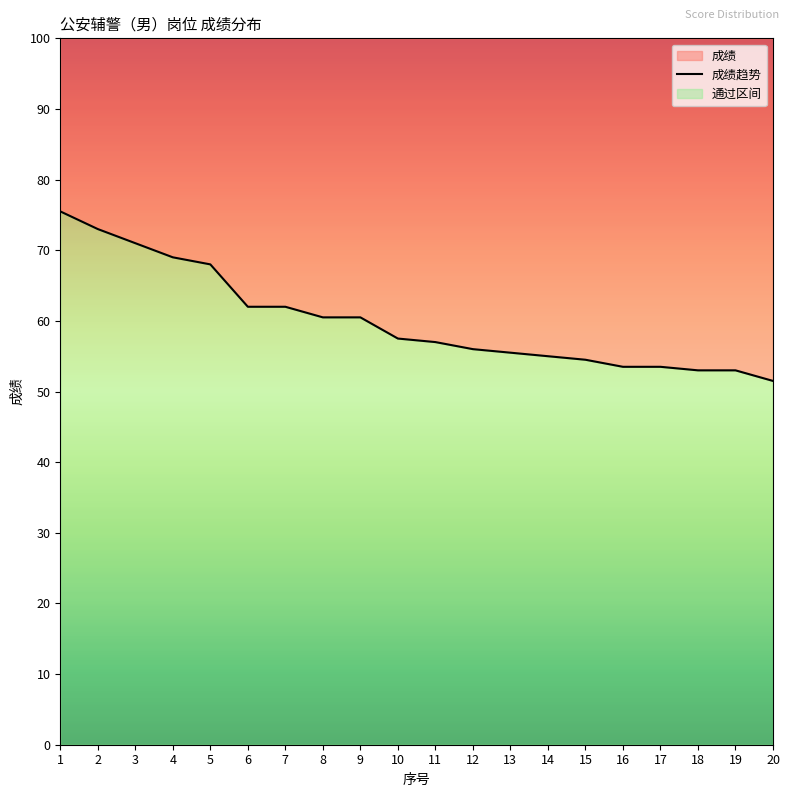

The chart shows a value of 22.8 at 19. True or false?

False